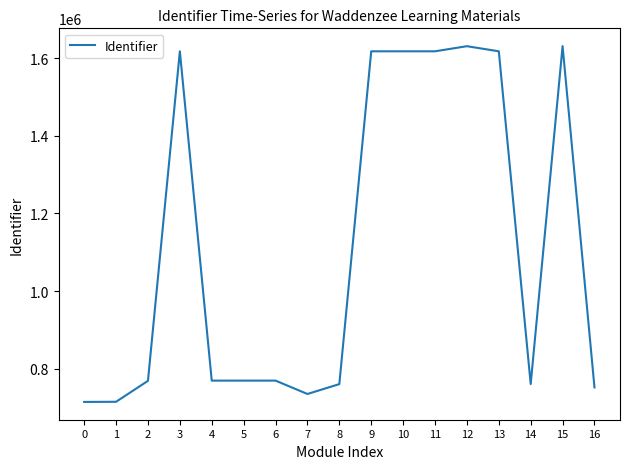

What is the difference between the maximum and minimum values?

917384